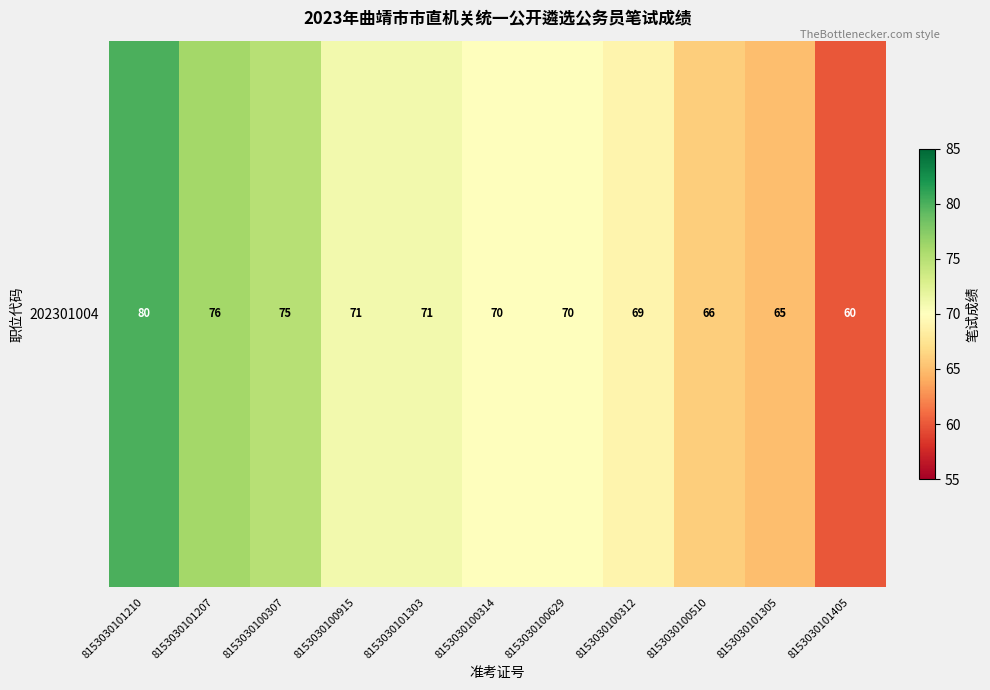

Which category has the lowest value across all series?

8153030101405